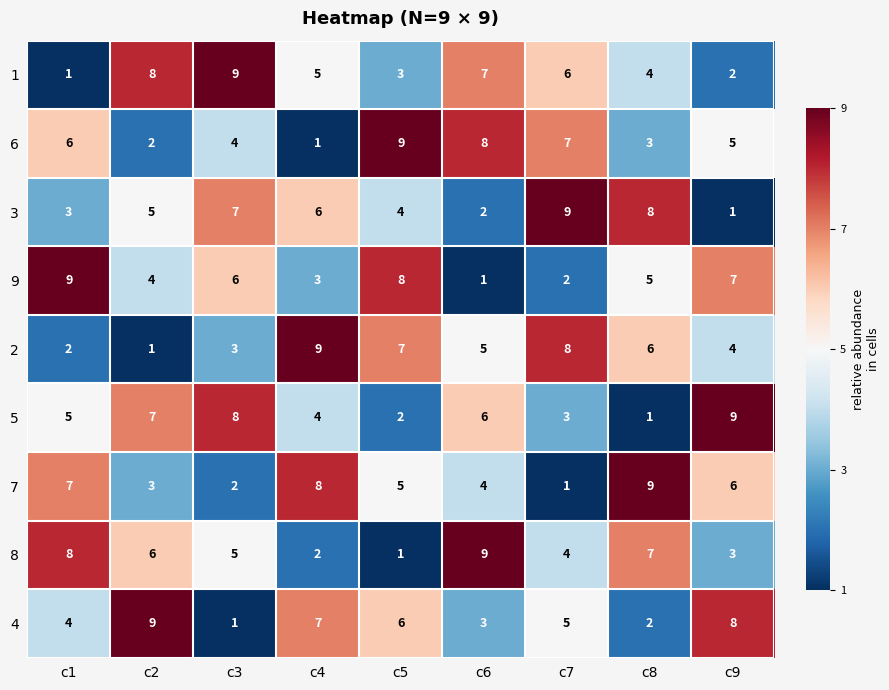

What is the sum of all 4 values?

45